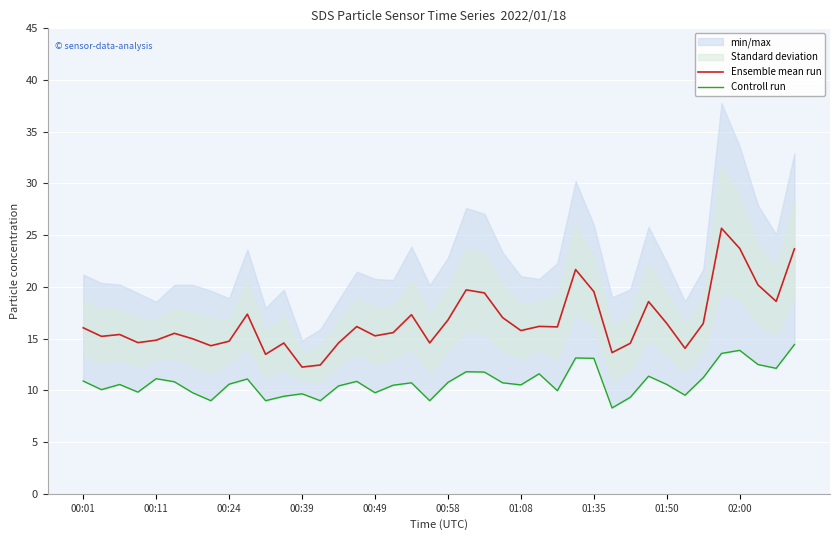

The value of Ensemble mean run at 01:08 is 23.0. True or false?

False